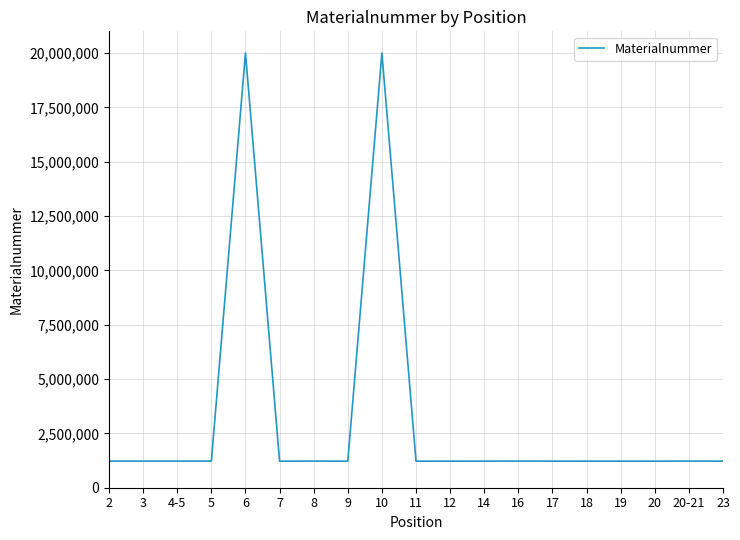

Is this an area chart (filled region under the line)?

No